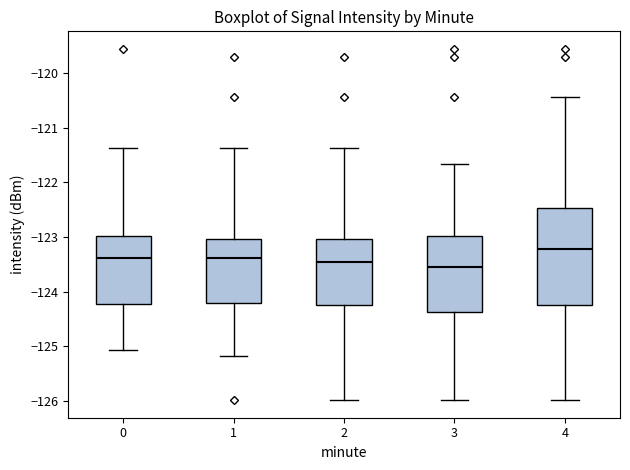

Reading left to right, read every box against the y-axis: the position of its median line, the range the box covers, and the ends of its whiskers. The values are not printed on the chart, so give them approximately, as read against the axis.

0: median -123.4, box -124.2 to -123.0, whiskers -125.1 to -121.4
1: median -123.4, box -124.2 to -123.0, whiskers -125.2 to -121.4
2: median -123.5, box -124.2 to -123.0, whiskers -126.0 to -121.4
3: median -123.5, box -124.4 to -123.0, whiskers -126.0 to -121.7
4: median -123.2, box -124.2 to -122.5, whiskers -126.0 to -120.4